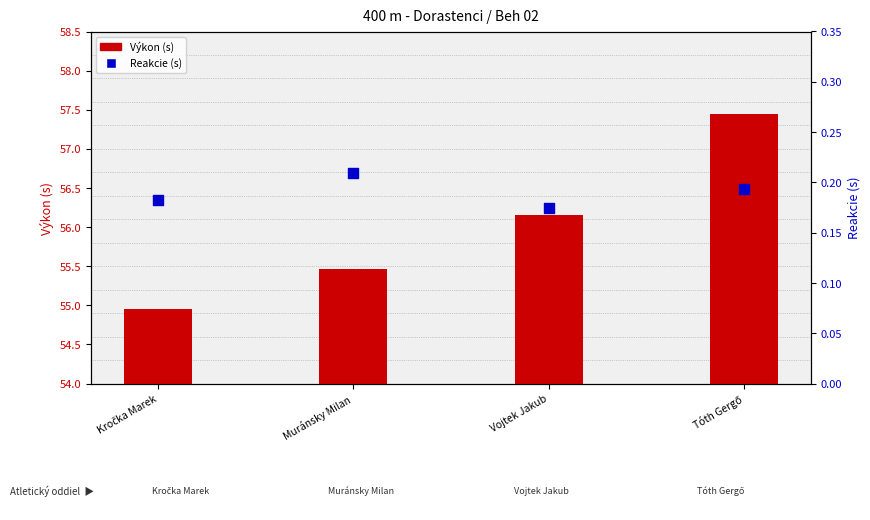

Is the value of Reakcie (s) at Tóth Gergő greater than the value of Výkon (s) at Muránsky Milan?

No